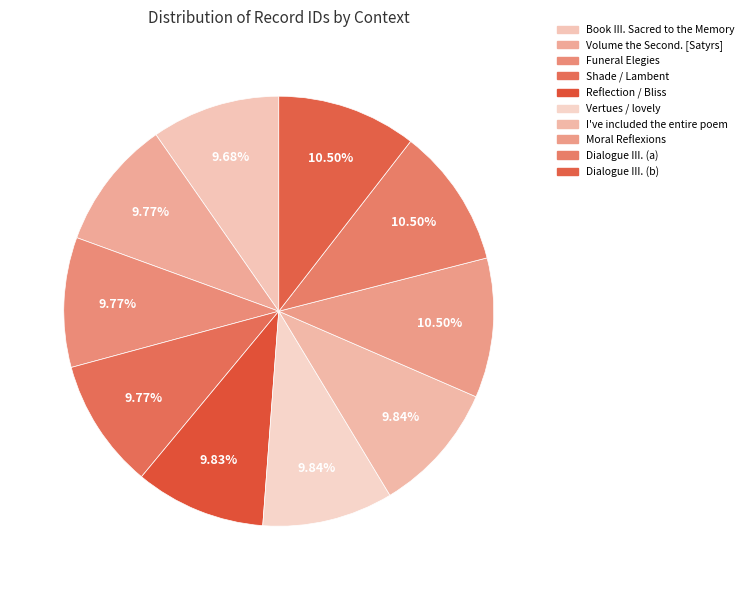

Does any single category account for the majority?

No